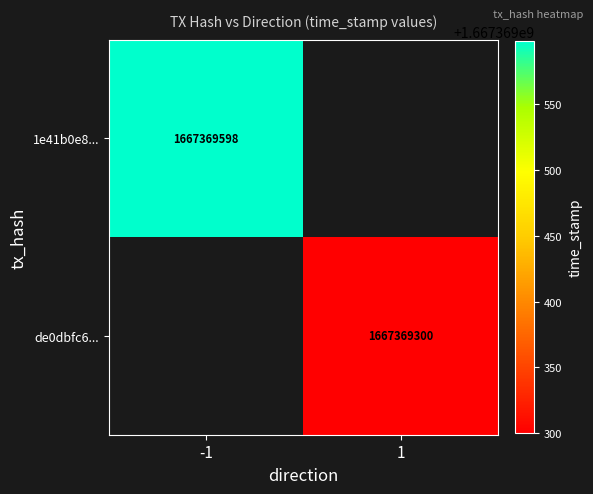

Which series has the widest spread of values?

1e41b0e83ccd4f5fcd1a5f65f6da6950ec218d8